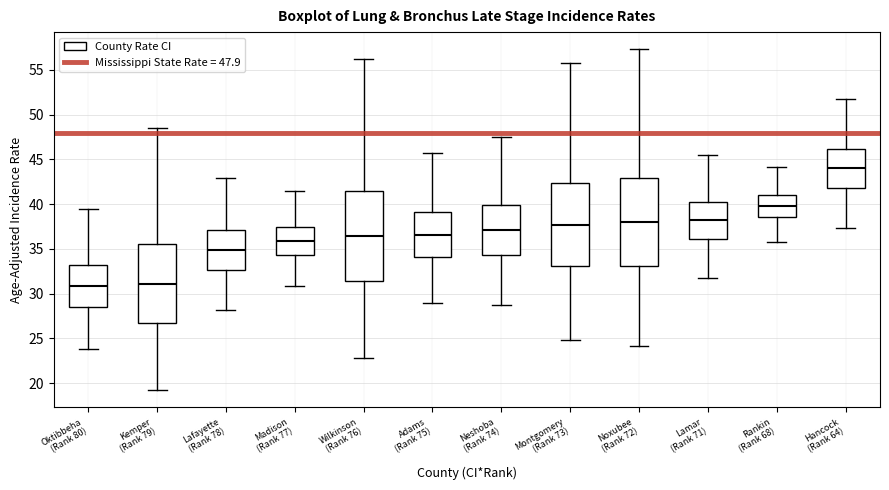

Reading left to right, read every box against the y-axis: the position of its median line, the range the box covers, and the ends of its whiskers. The values are not printed on the chart, so give them approximately, as read against the axis.

Oktibbeha (Rank 80): median 31.0, box 28.5 to 33.0, whiskers 24.0 to 39.5
Kemper (Rank 79): median 31.0, box 26.5 to 35.5, whiskers 19.0 to 48.5
Lafayette (Rank 78): median 35.0, box 32.5 to 37.0, whiskers 28.0 to 43.0
Madison (Rank 77): median 36.0, box 34.5 to 37.5, whiskers 31.0 to 41.5
Wilkinson (Rank 76): median 36.5, box 31.5 to 41.5, whiskers 23.0 to 56.0
Adams (Rank 75): median 36.5, box 34.0 to 39.0, whiskers 29.0 to 45.5
Neshoba (Rank 74): median 37.0, box 34.5 to 40.0, whiskers 28.5 to 47.5
Montgomery (Rank 73): median 37.5, box 33.0 to 42.5, whiskers 25.0 to 56.0
Noxubee (Rank 72): median 38.0, box 33.0 to 43.0, whiskers 24.0 to 57.5
Lamar (Rank 71): median 38.0, box 36.0 to 40.5, whiskers 32.0 to 45.5
Rankin (Rank 68): median 40.0, box 38.5 to 41.0, whiskers 36.0 to 44.0
Hancock (Rank 64): median 44.0, box 42.0 to 46.0, whiskers 37.5 to 51.5